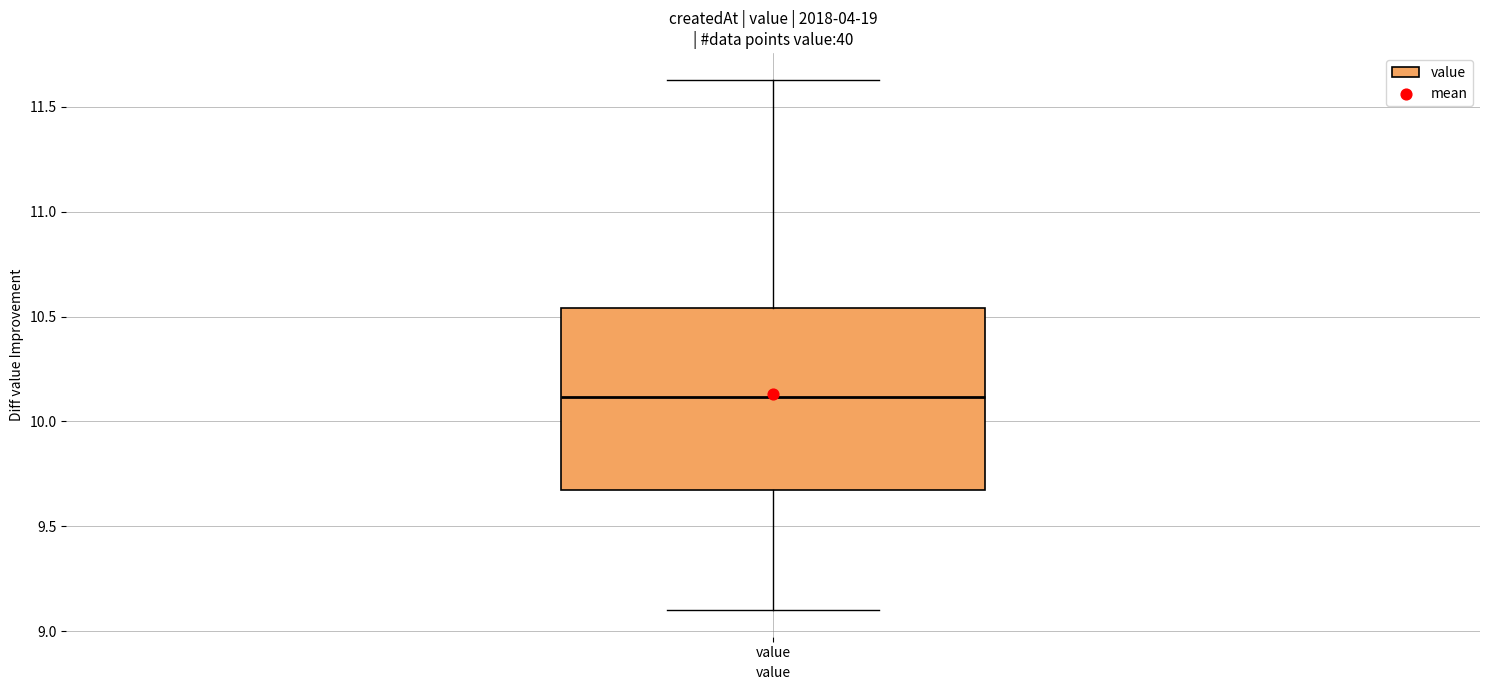

Transcribe this box plot: give where the median line is, the range the box spans, and where the two whiskers end, as read against the y-axis. The values are not printed on the chart, so give them approximately, as read against the axis.

median 10.10, box 9.70 to 10.55, whiskers 9.10 to 11.65